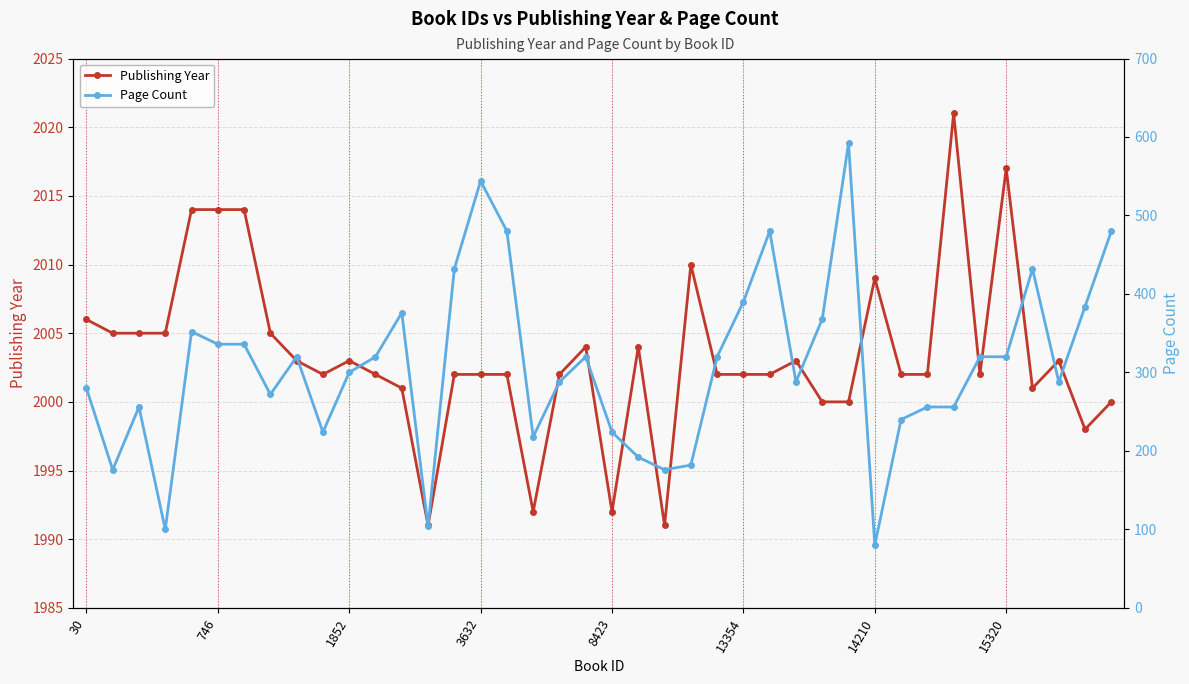

Rank the series by their average value, from highest to lowest.

Publishing Year, Page Count